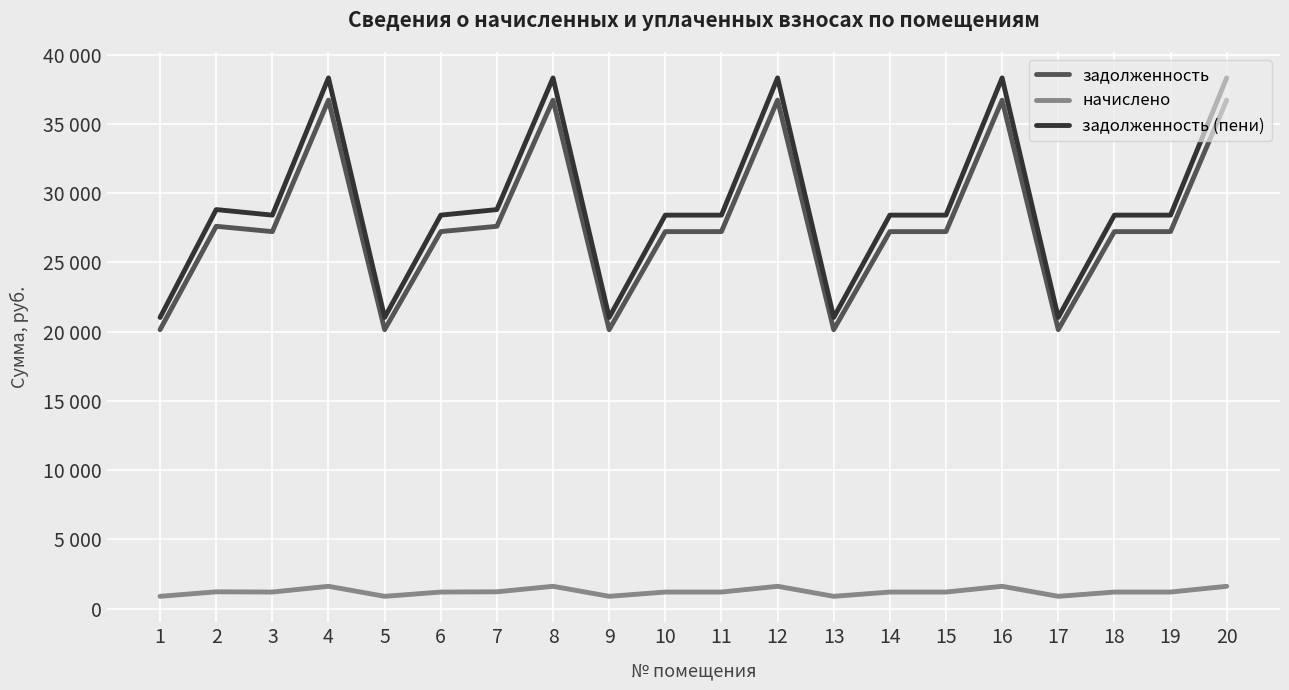

Rank the series by their maximum value, from highest to lowest.

задолженность (пени), задолженность, начислено